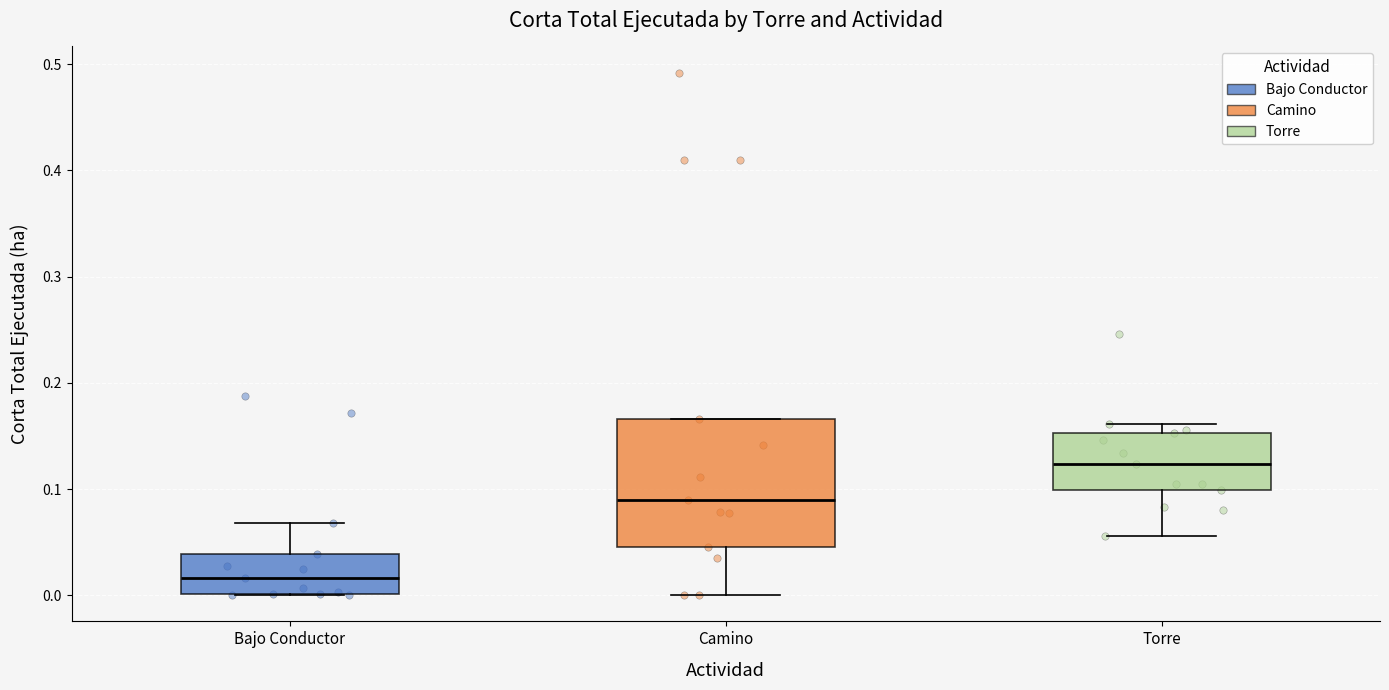

Which box is the tallest, from its lower edge to its upper edge?

Camino